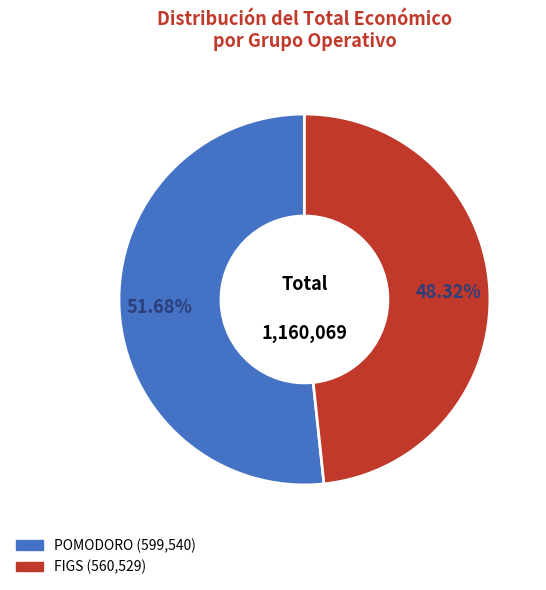

Is there a majority slice in this chart?

Yes